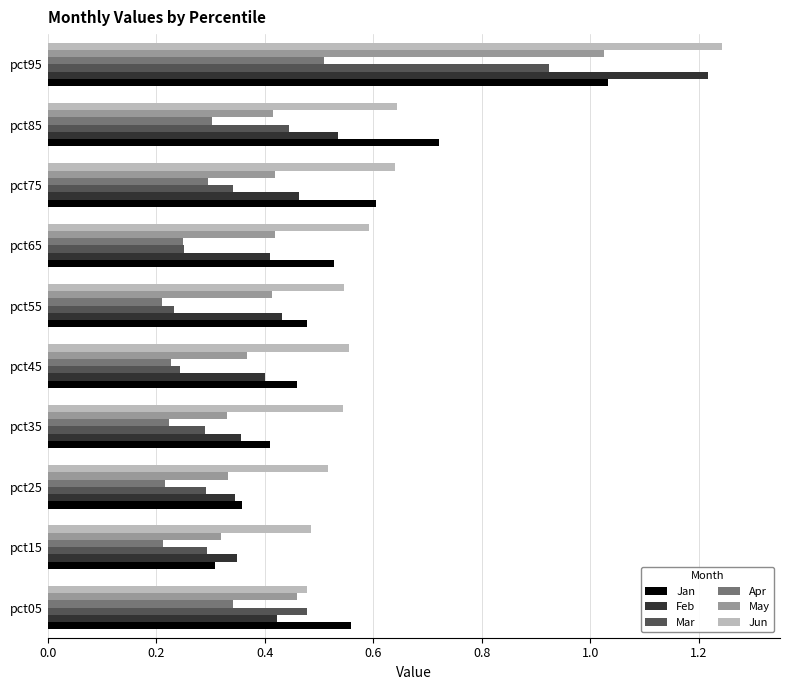

Is the value of Jan at pct85 greater than the value of Feb at pct35?

Yes